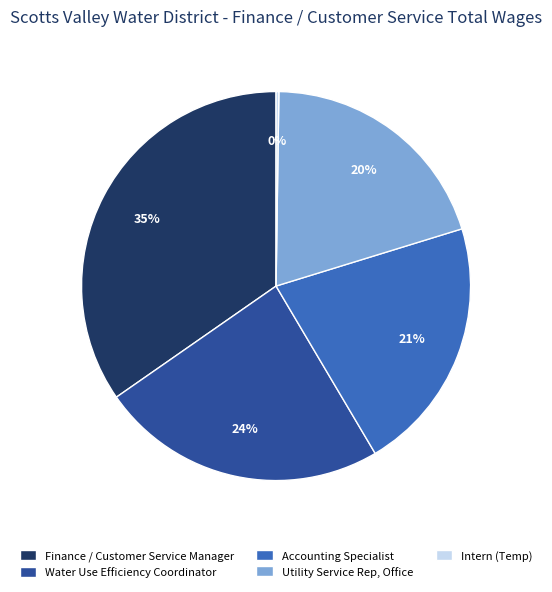

Is there any slice that represents more than half of the pie?

No